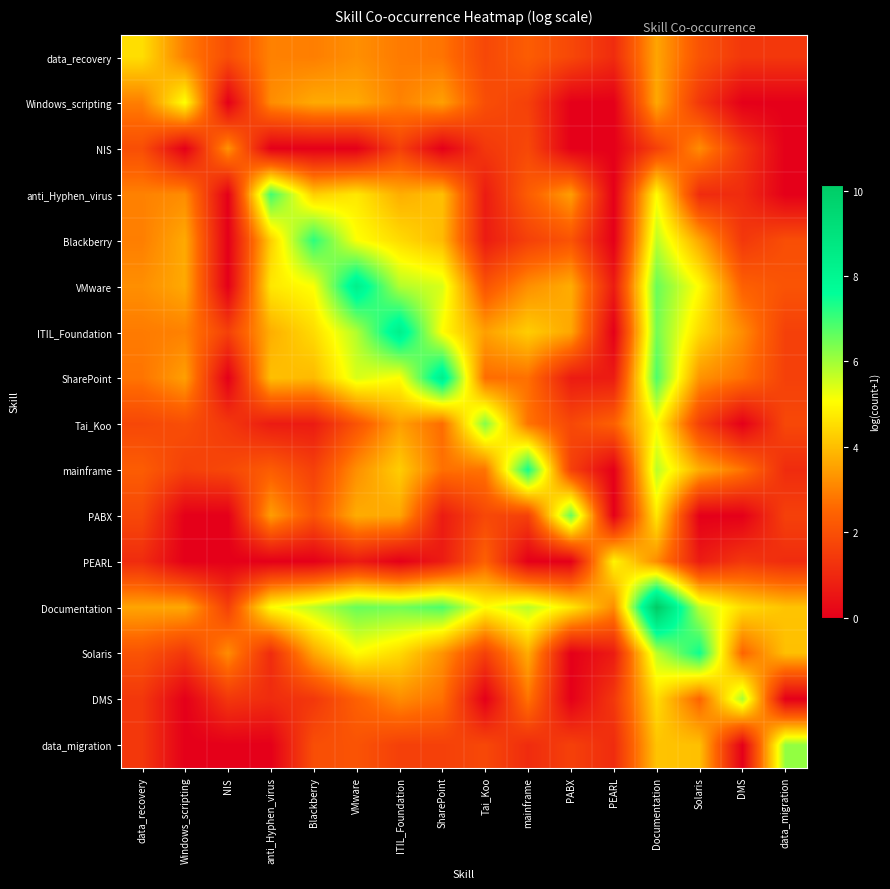

What is the total value across all series at Tai_Koo?

36.4